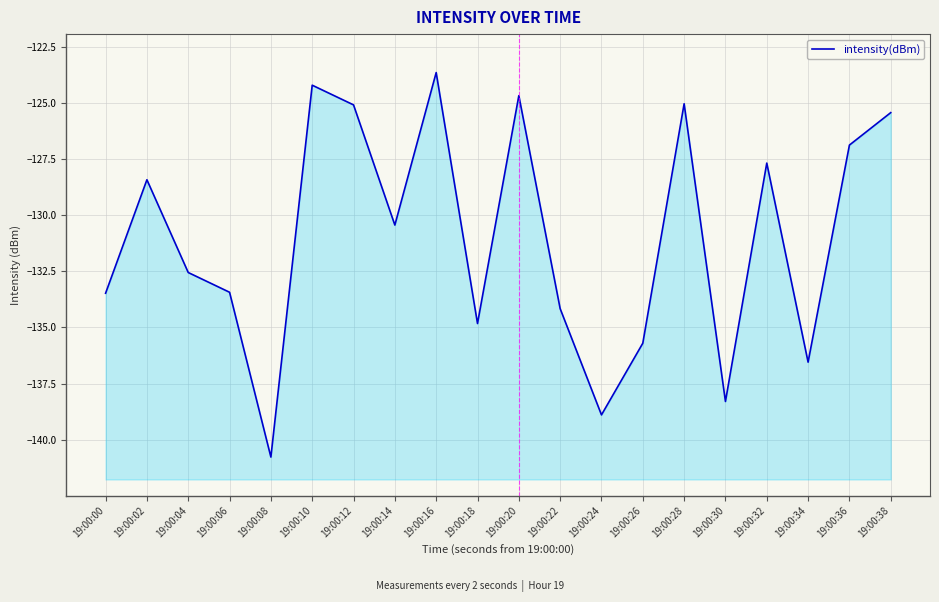

Reading left to right, what are all the values shown in this chart?

19:00:00=-133.5	19:00:02=-128.4	19:00:04=-132.6	19:00:06=-133.4	19:00:08=-140.8	19:00:10=-124.2	19:00:12=-125.1	19:00:14=-130.4	19:00:16=-123.6	19:00:18=-134.8	19:00:20=-124.7	19:00:22=-134.2	19:00:24=-138.9	19:00:26=-135.7	19:00:28=-125.0	19:00:30=-138.3	19:00:32=-127.7	19:00:34=-136.5	19:00:36=-126.9	19:00:38=-125.4